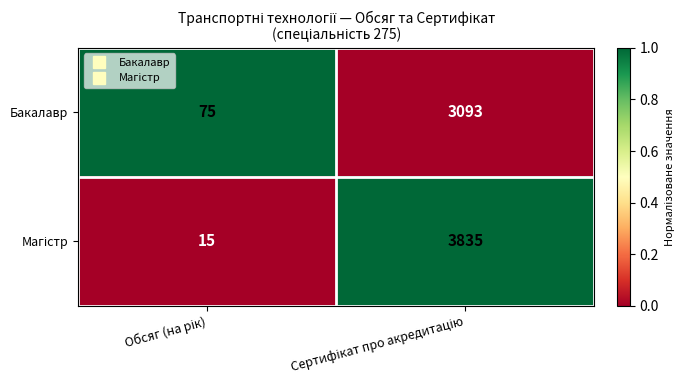

How many data points in Бакалавр are less than 3093?

1